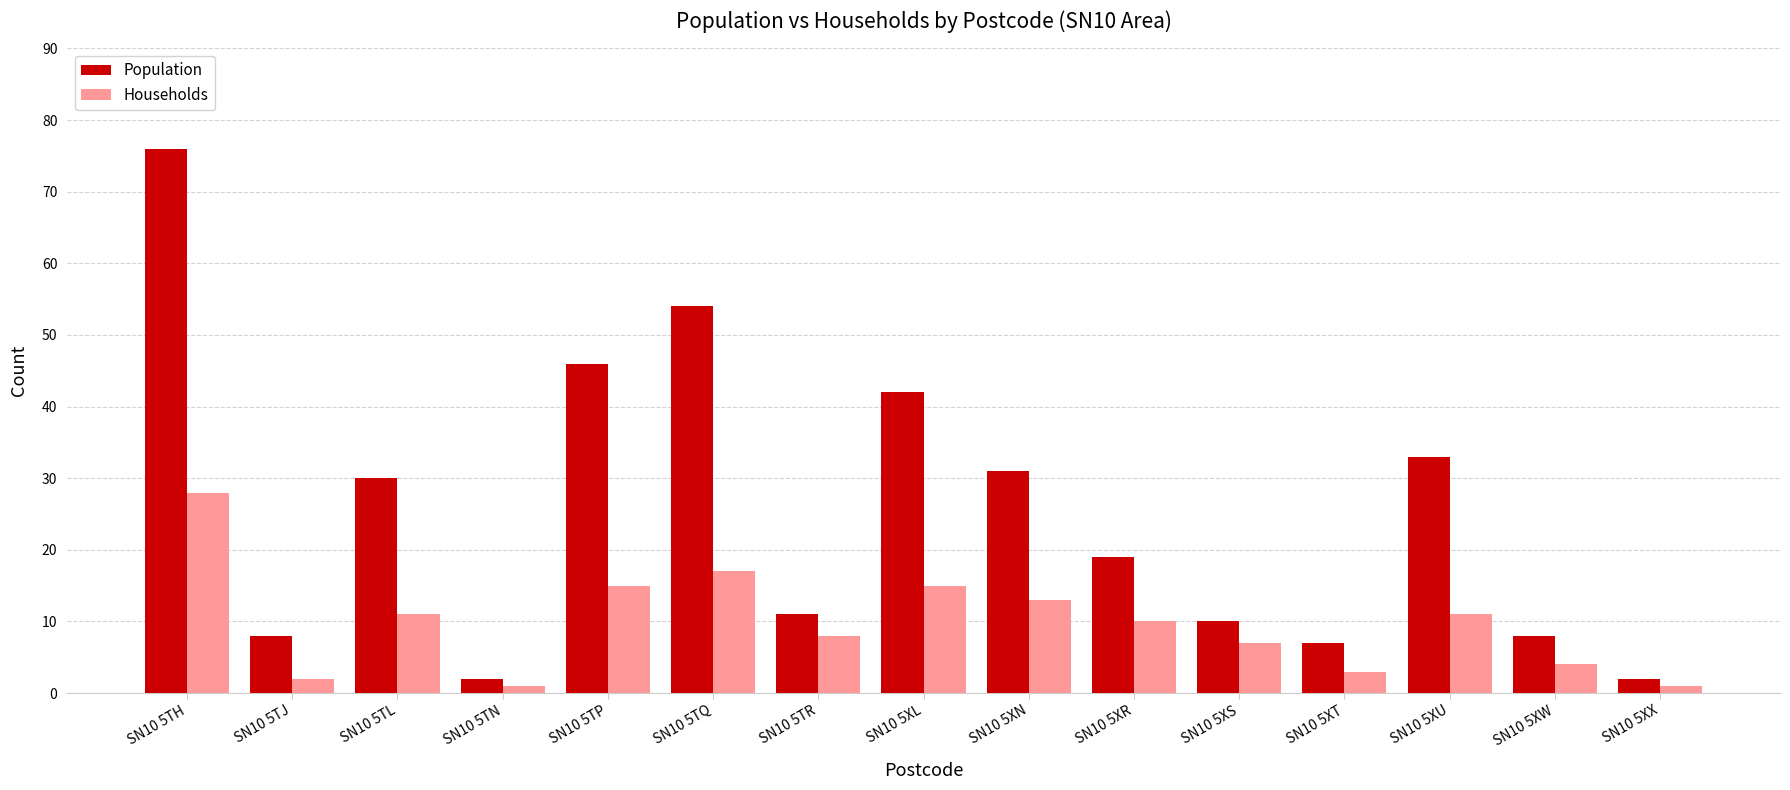

Rank the series by their maximum value, from highest to lowest.

Population, Households